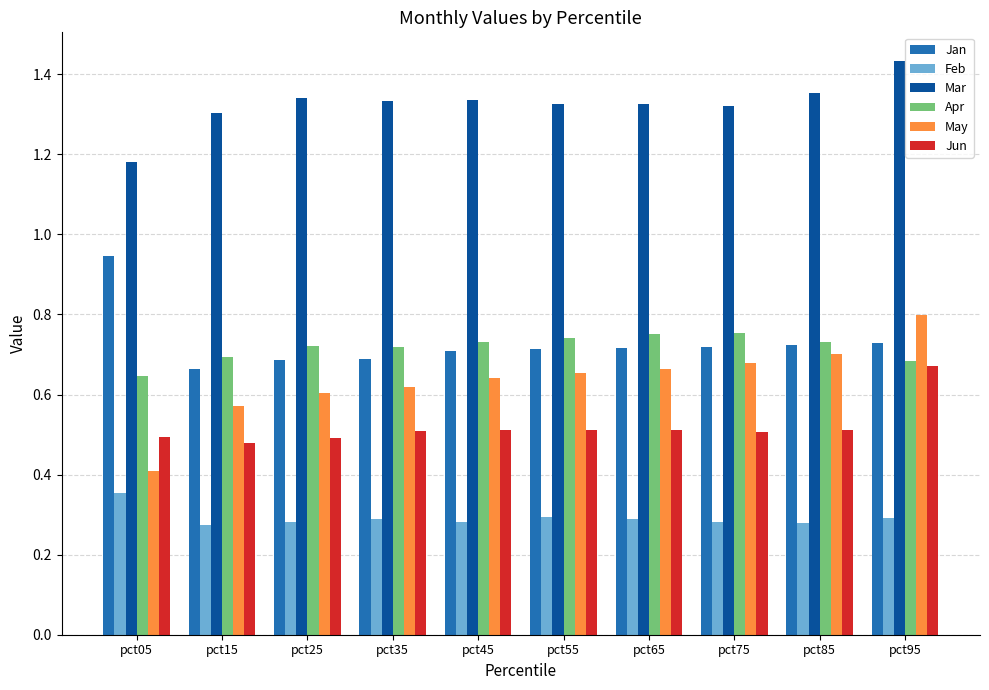

Which category has the highest value in the May series?

pct95